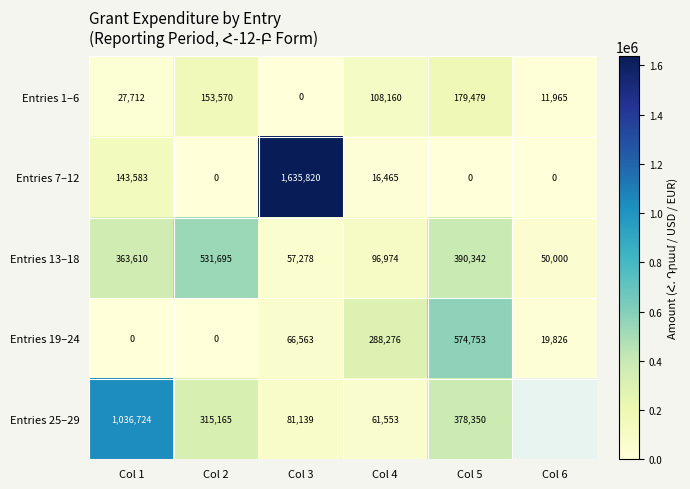

Which label corresponds to the smallest value in the chart?

Col 3